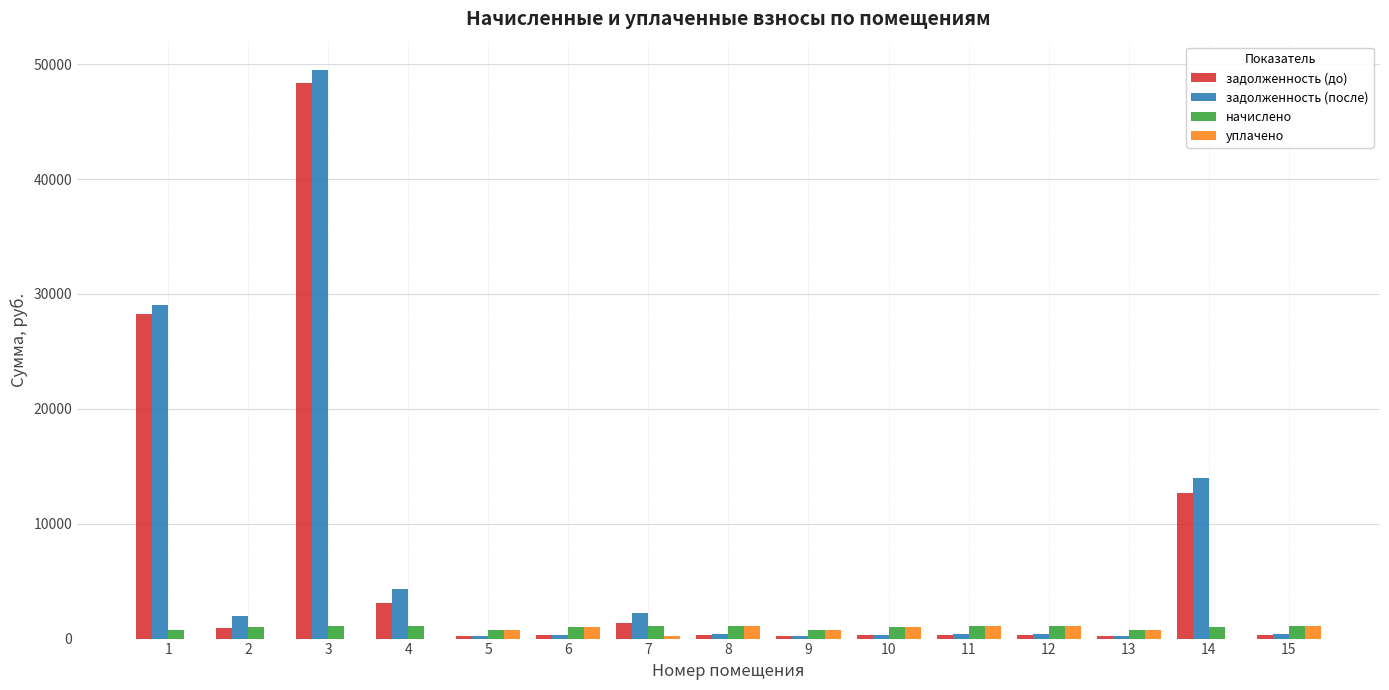

Is the value of начислено at 3 greater than the value of задолженность (после) at 14?

No